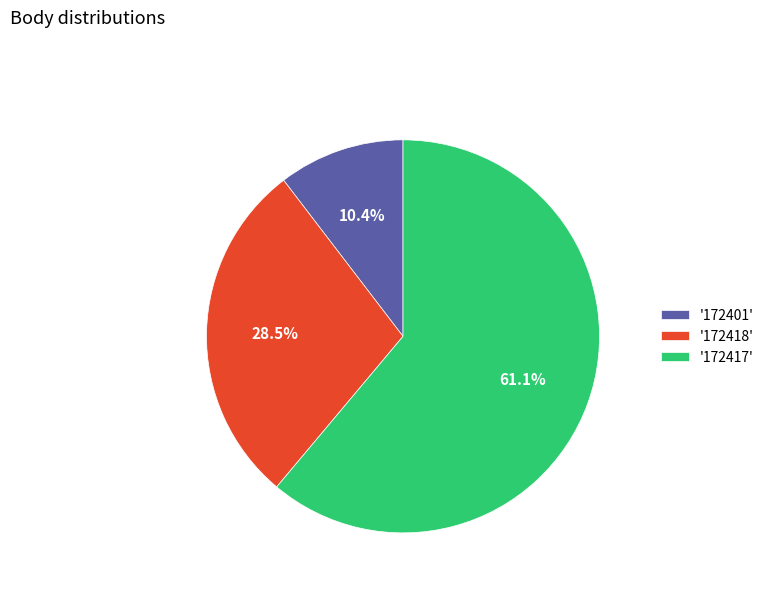

Rank the categories by value from lowest to highest.

'172401', '172418', '172417'